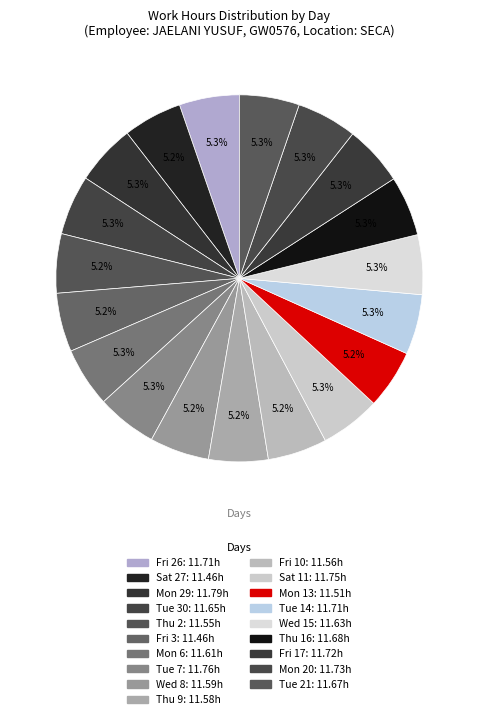

Does any single category account for the majority?

No